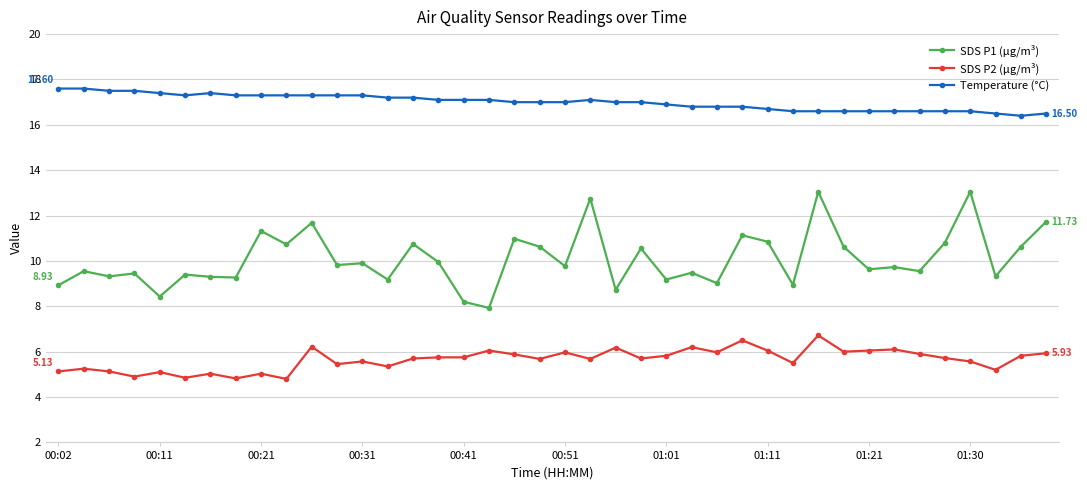

What is the value of the Temperature (°C) point at the 23rd from the left?

17.0